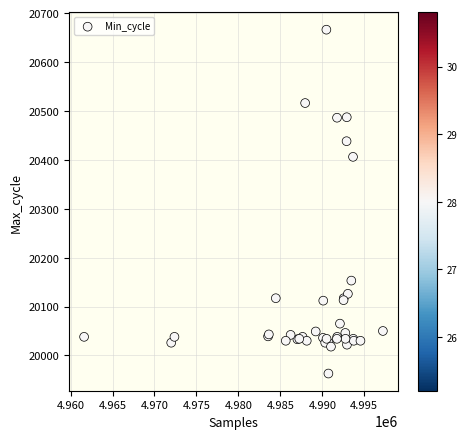

What Y value in the scatter plot is closest to 20314?

20406